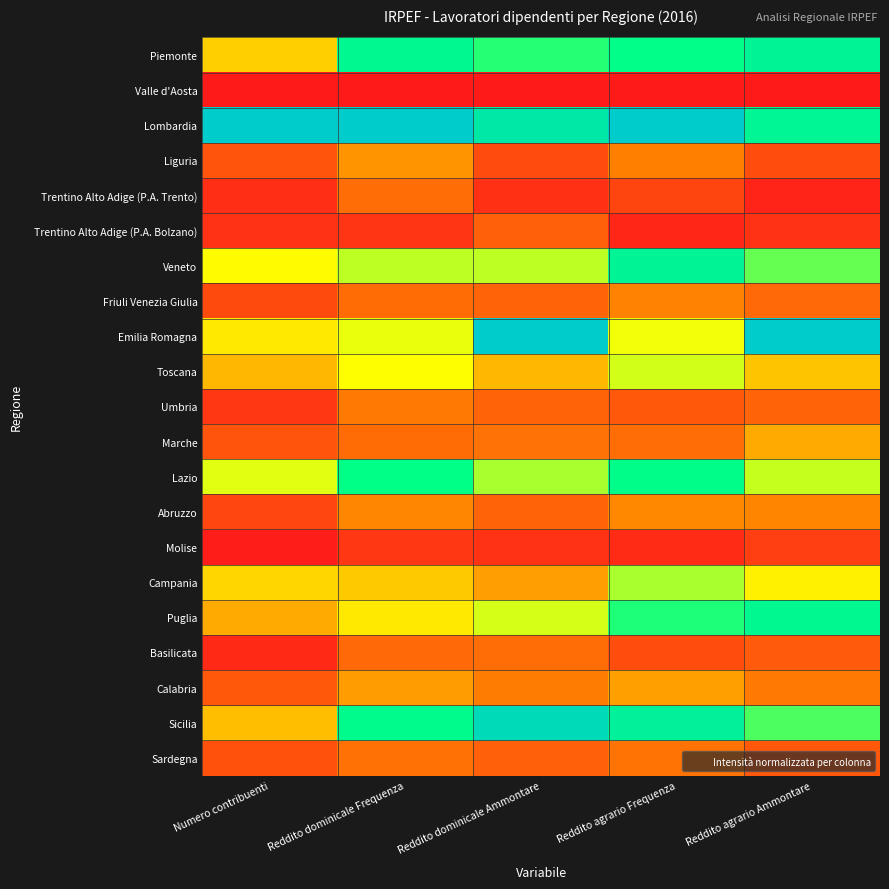

What is the spread (max minus min) of values at Reddito agrario Ammontare?

1.0